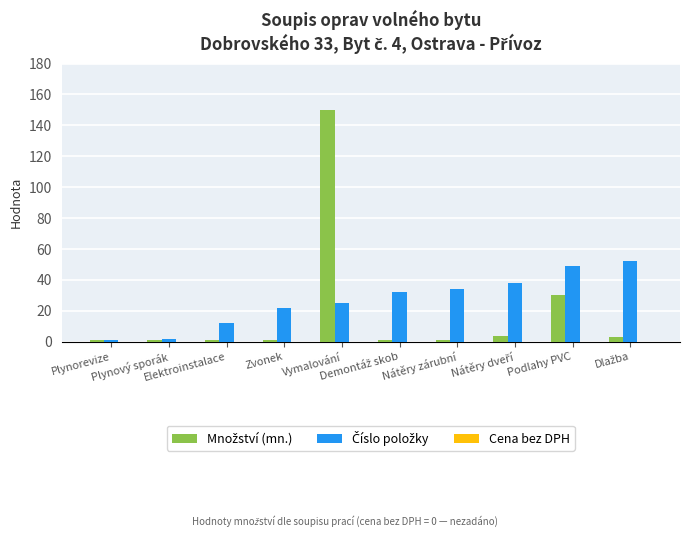

At how many categories does at least one series exceed 19?

7